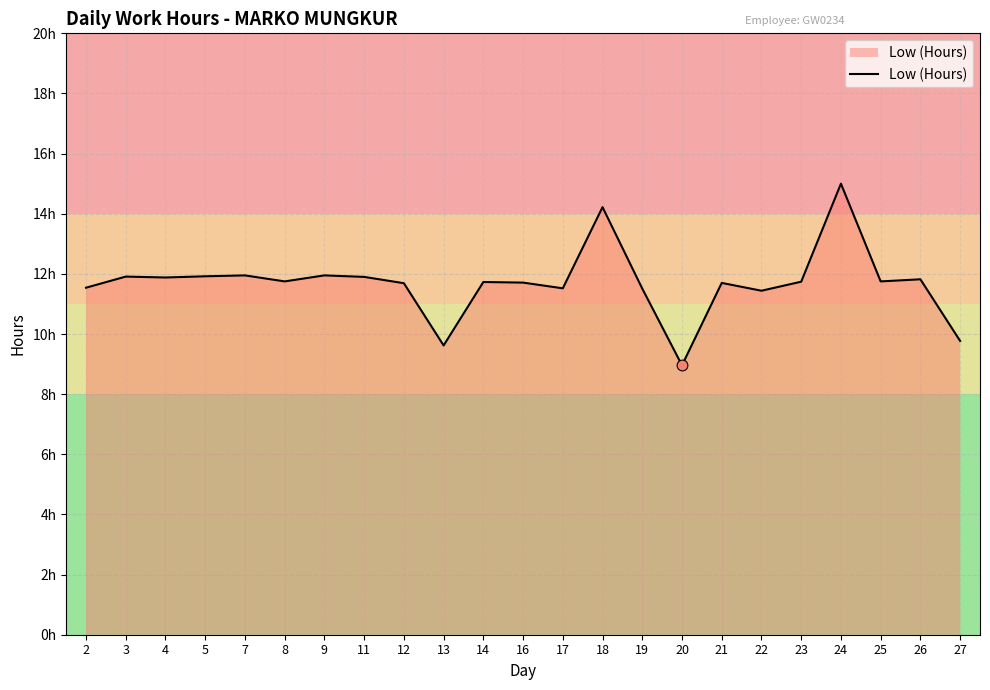

What is the ratio of the value at 19 to the value at 24?

0.8